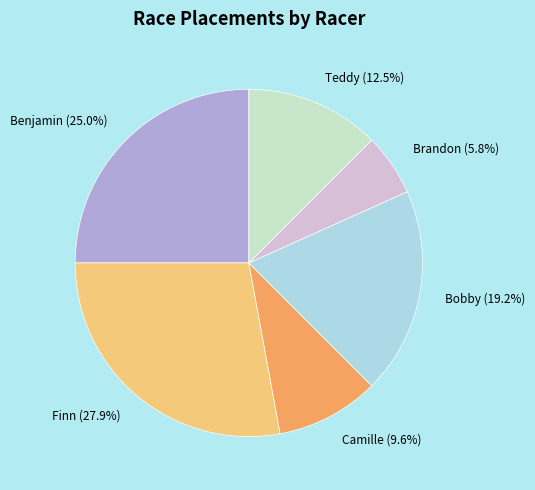

Does any single category account for the majority?

No